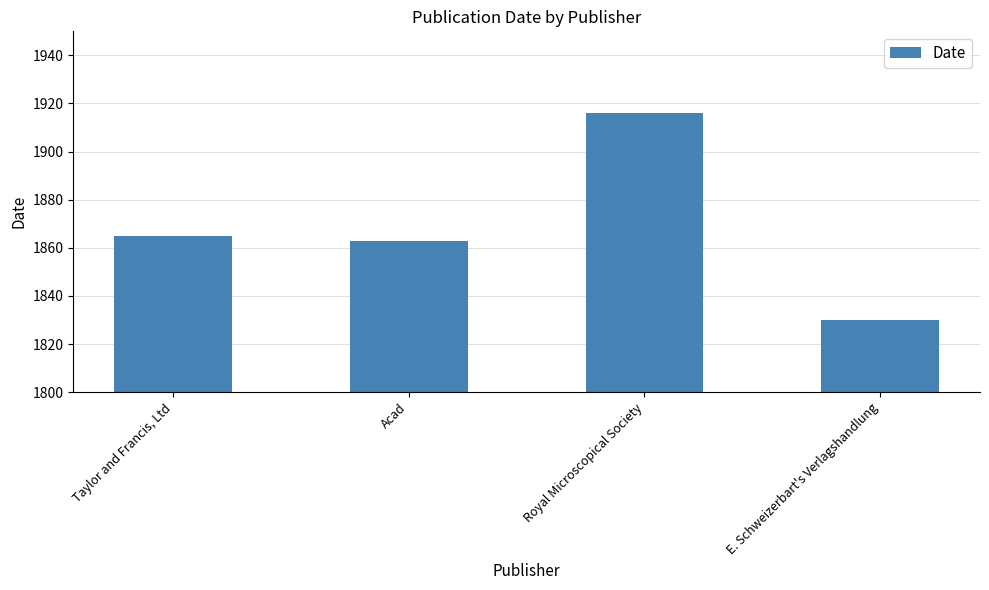

Are the bars grouped side by side (vs. stacked)?

No